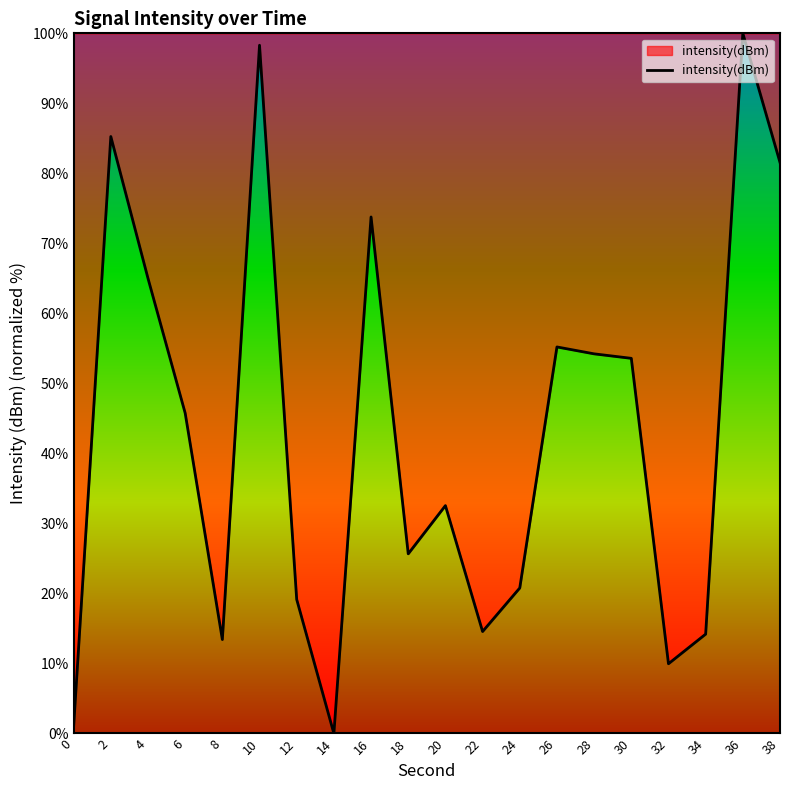

What is the difference between the maximum and minimum values?

100.0